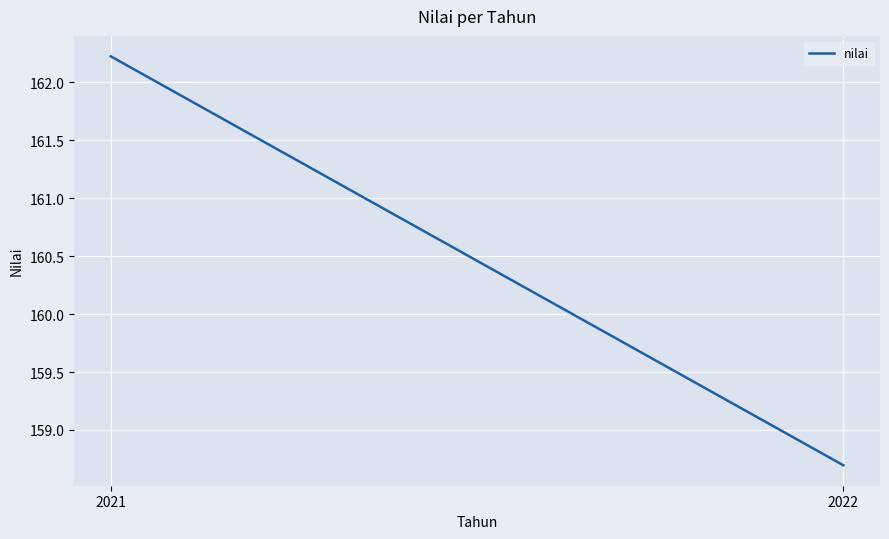

What is the change in value from 2021 to 2022?

-3.5